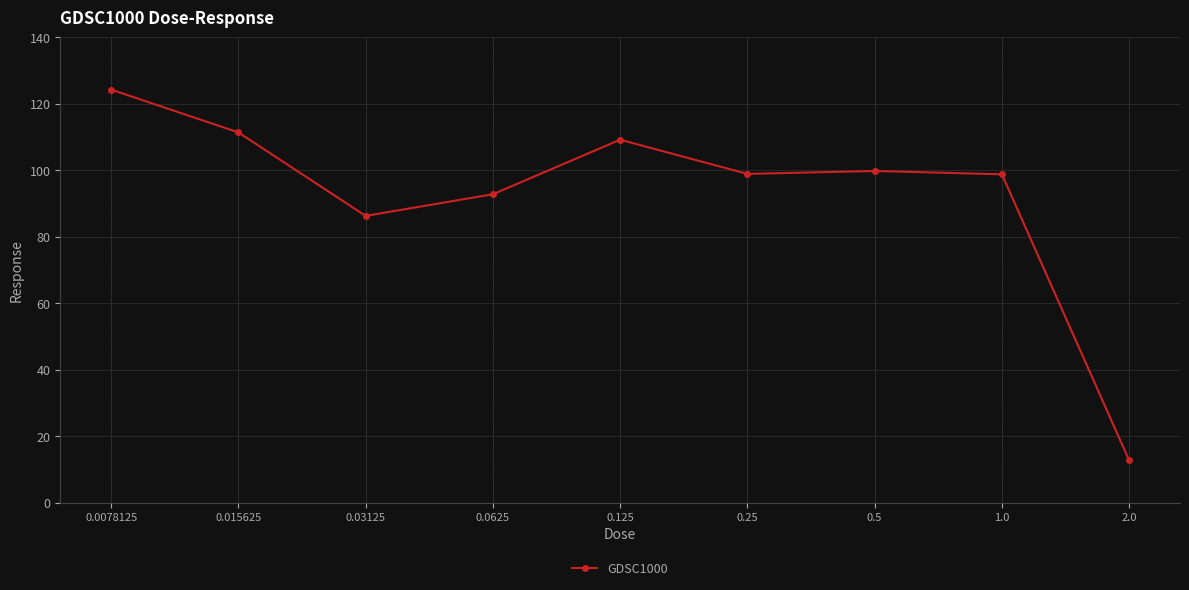

Where is the first local minimum?

0.03125